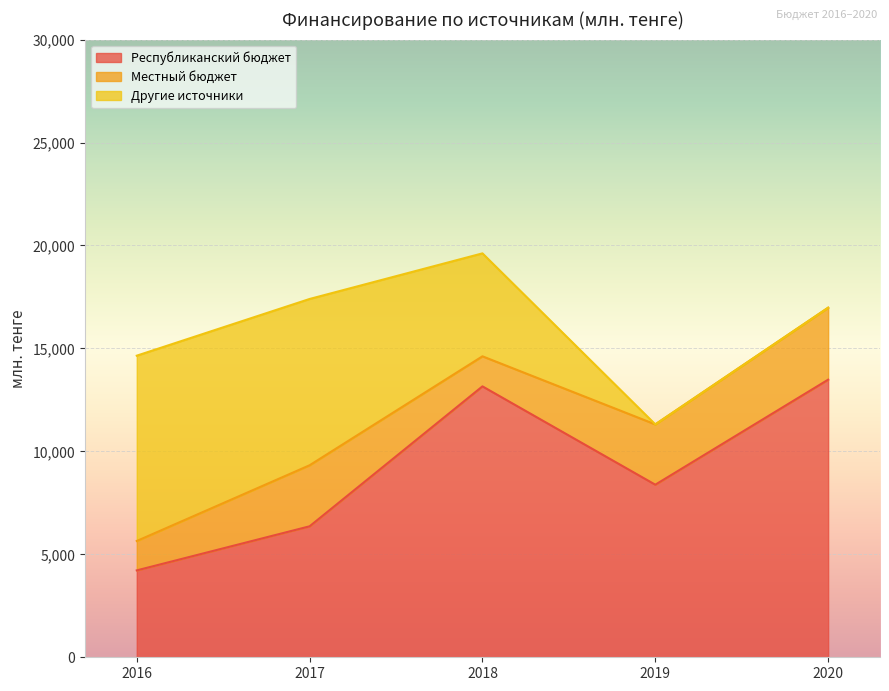

List the labels in order of Другие источники value, smallest first.

2019, 2020, 2018, 2017, 2016